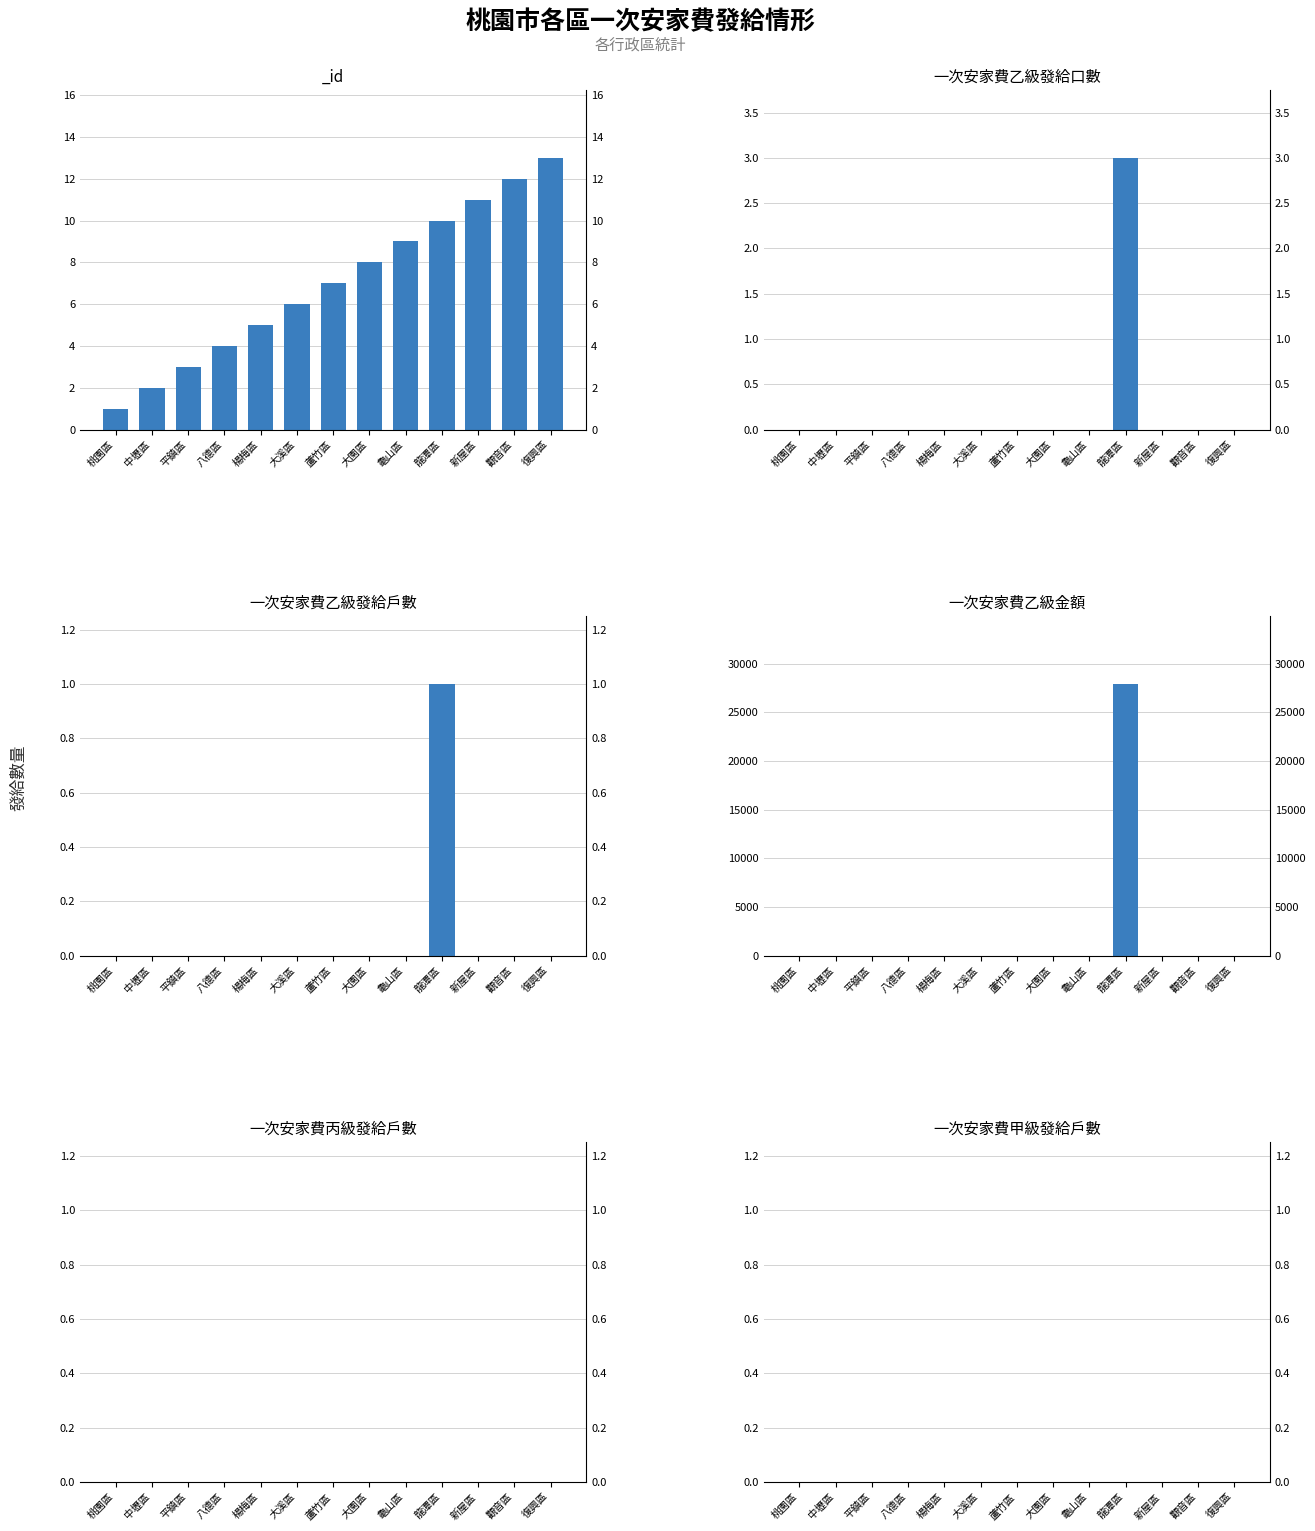

What is the label of the 8th bar from the left?

大園區